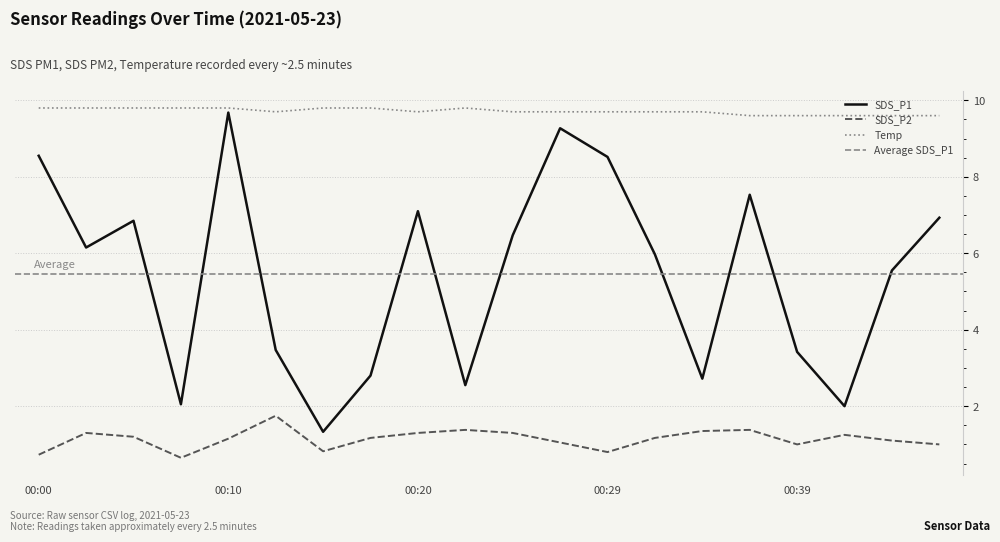

The Temp series shows 9.8 at 00:22. True or false?

True